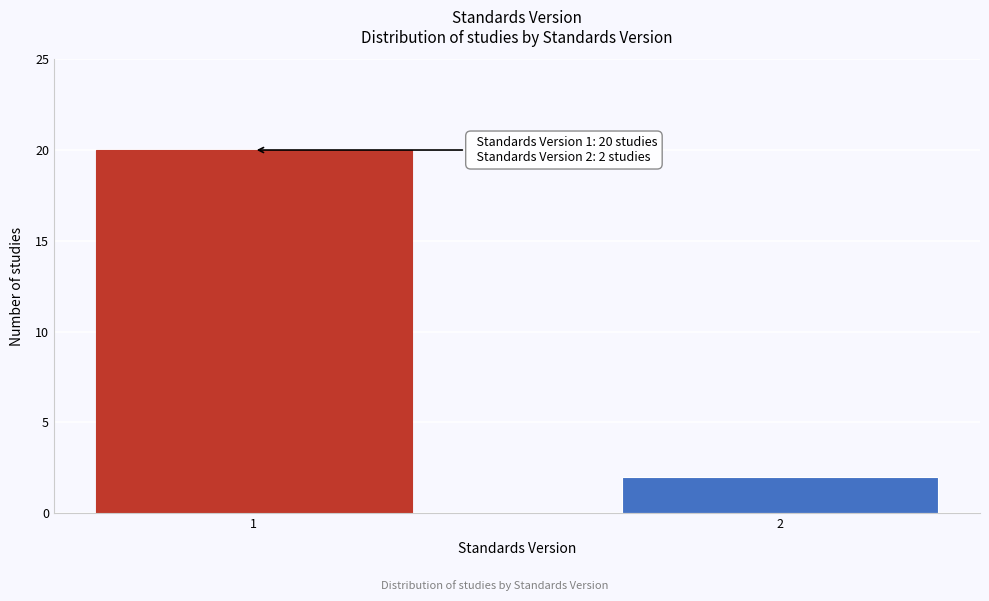

Reading right to left, extract all data points from this chart.

2	20